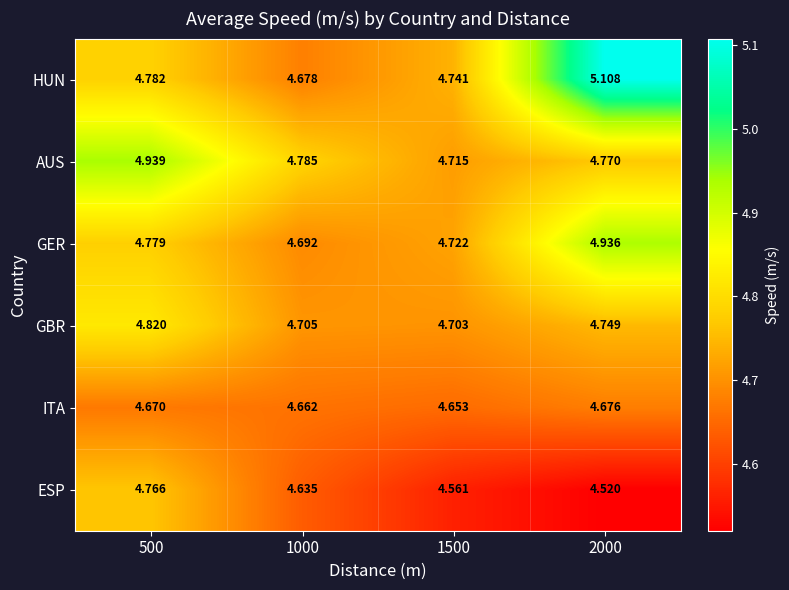

Which series has the largest total across all categories?

HUN